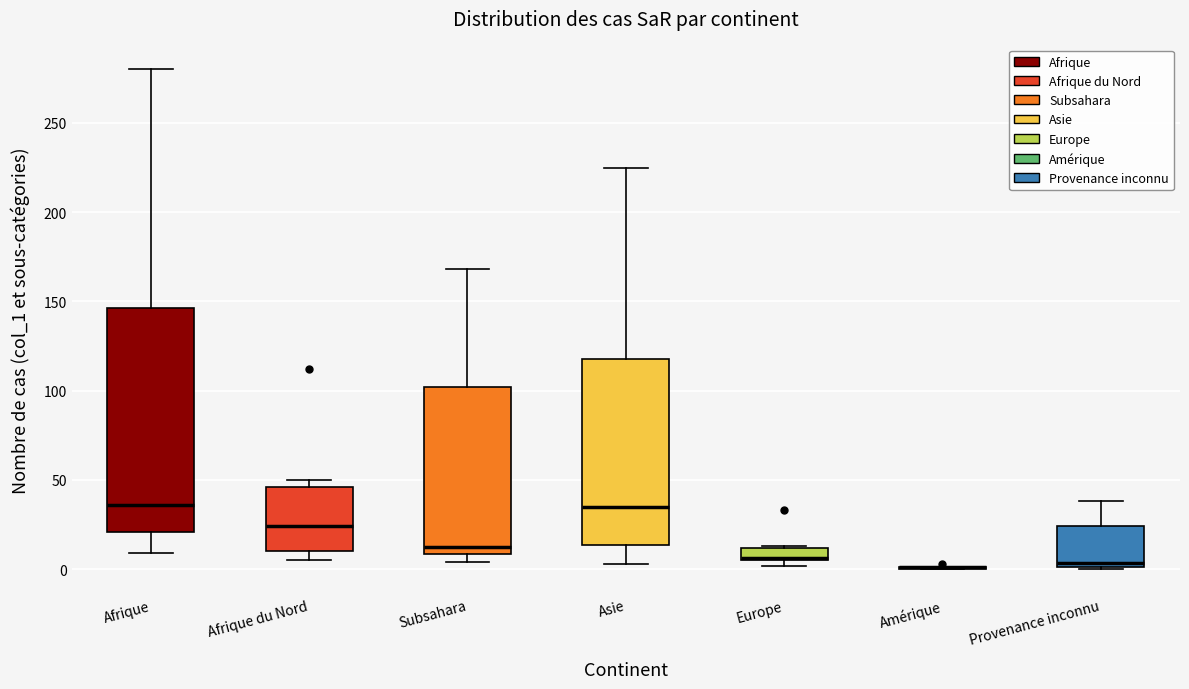

Where does the median line of the box for Subsahara sit on the y-axis? The values are not printed on the chart, so give them approximately, as read against the axis.

15